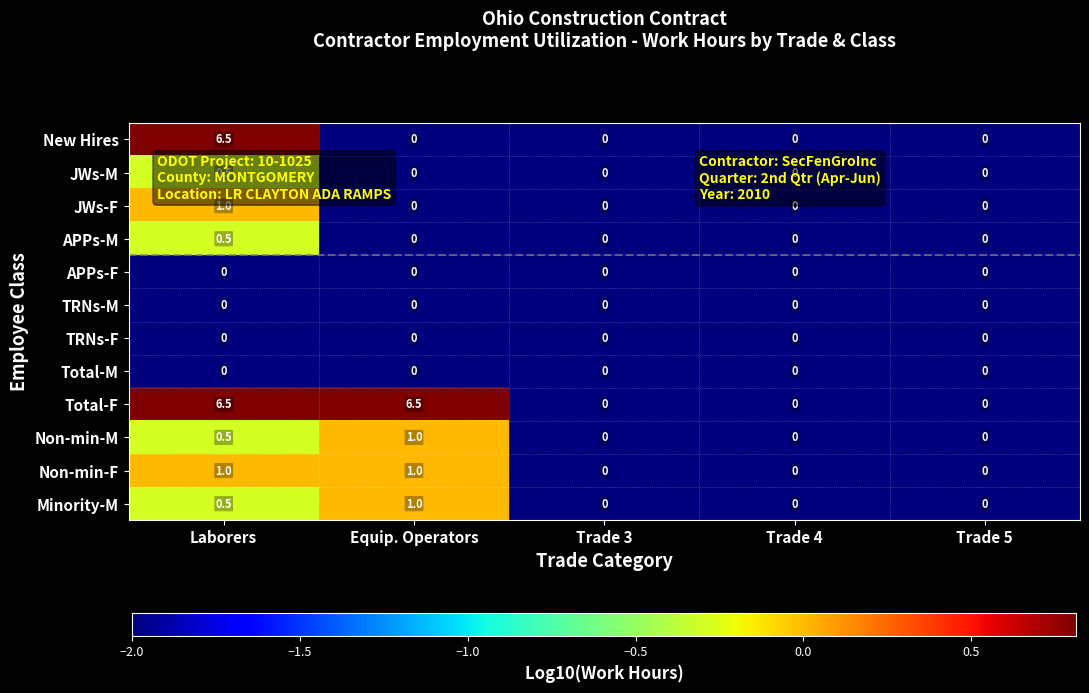

Count the number of categories in the chart.

5